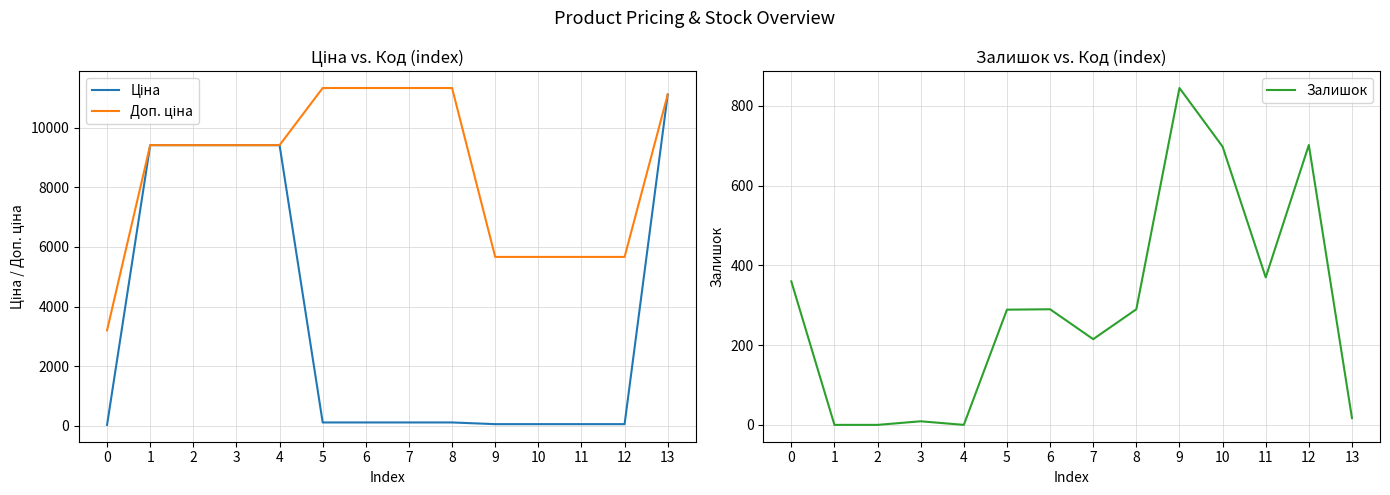

Which series changed the most between 5 and 8?

Залишок